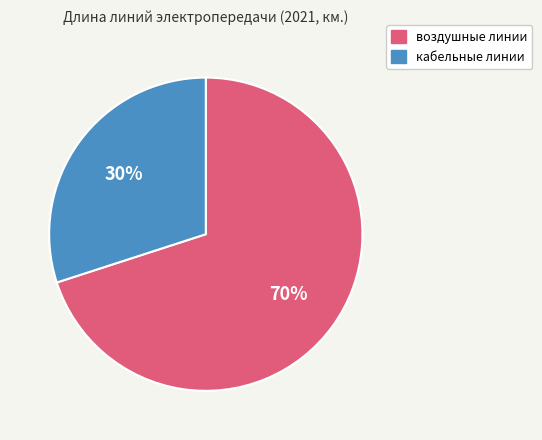

Approximately how many times larger is the value at кабельные линии compared to воздушные линии?

0.4